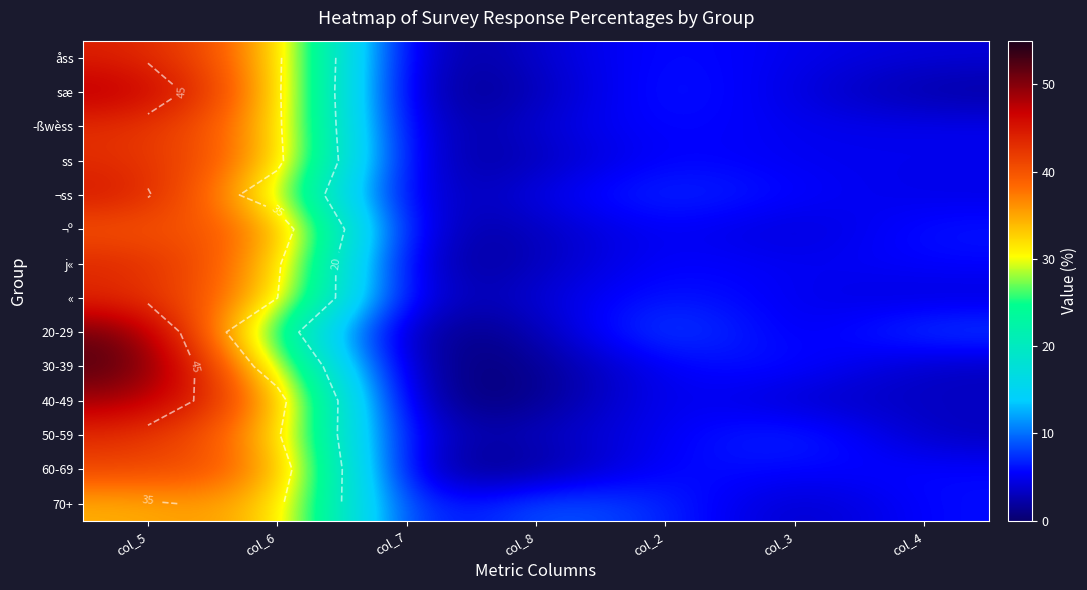

Is the value of 60-69 at col_3 greater than the value of ¬º at col_4?

No